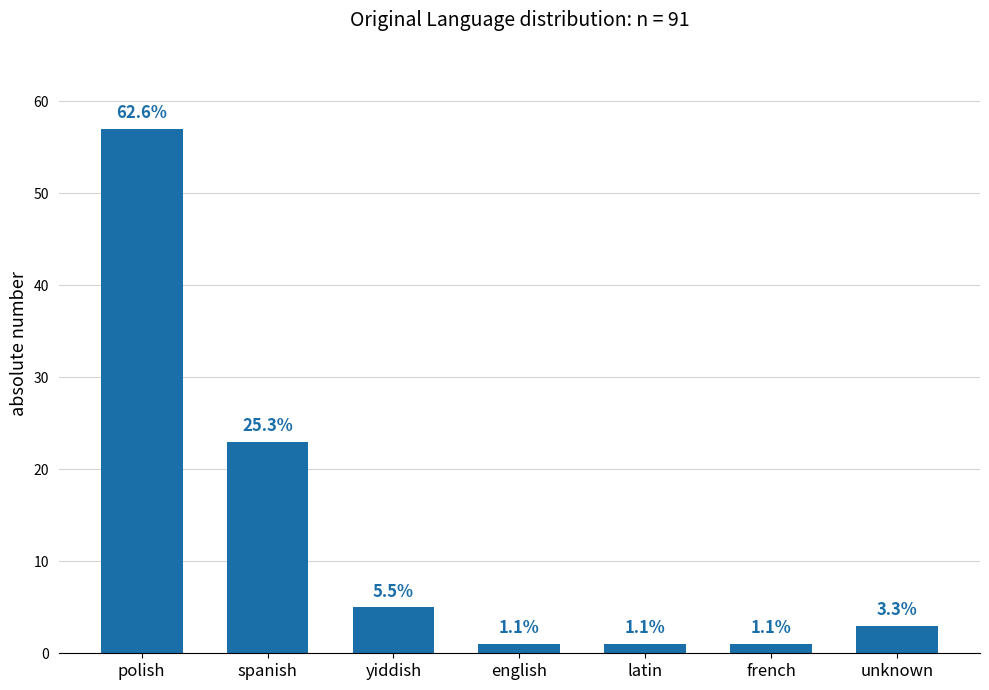

How many bars are there in total?

7